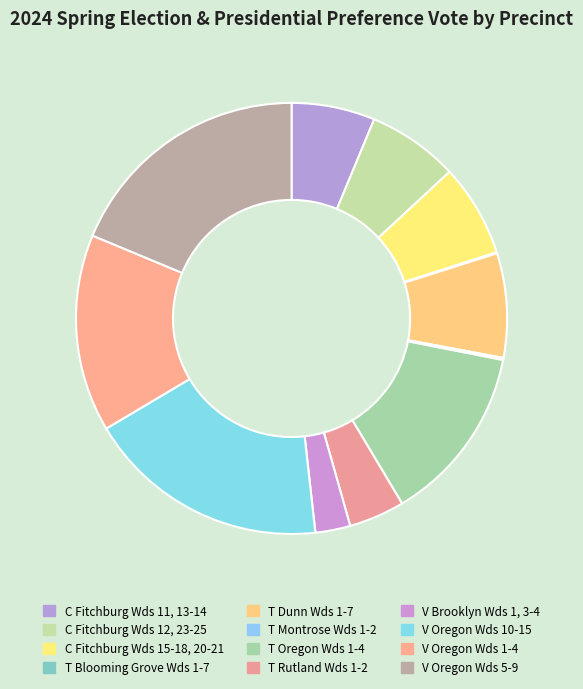

The V Oregon Wds 1-4 slice represents 3% of the pie. True or false?

False